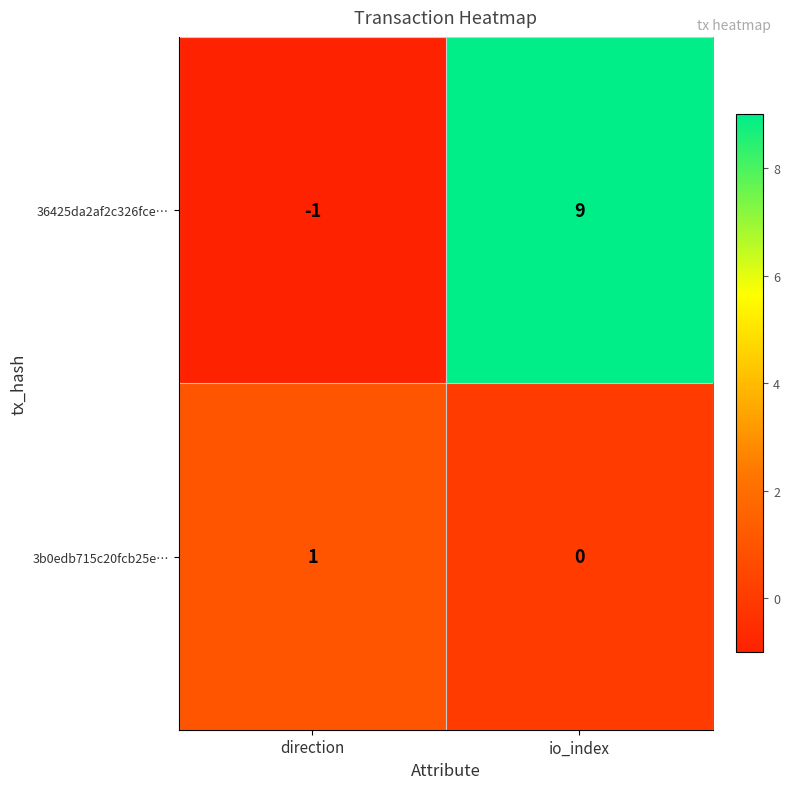

What is the greatest value displayed?

9